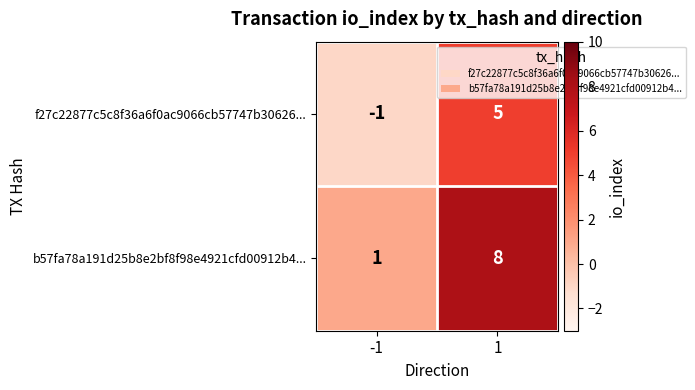

What value does the b57fa78a191d25b8e2bf8f98e4921cfd00912b4... series have at 1?

8